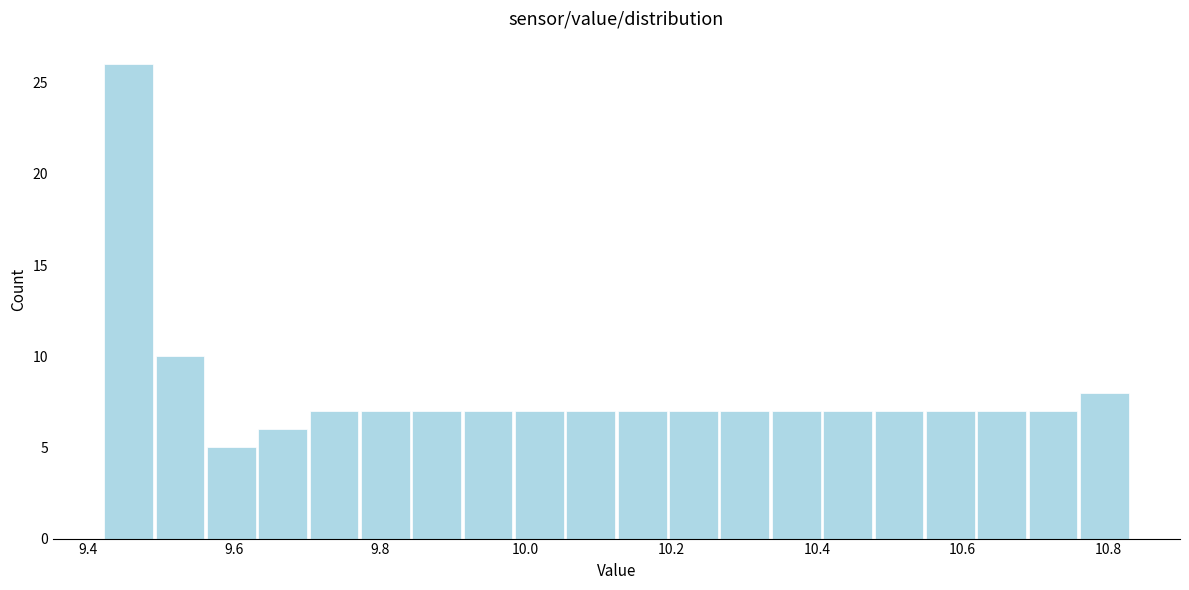

Around what value on the x-axis is the tallest bar? Give the approximate position of its centre, as read against the axis.

9.46